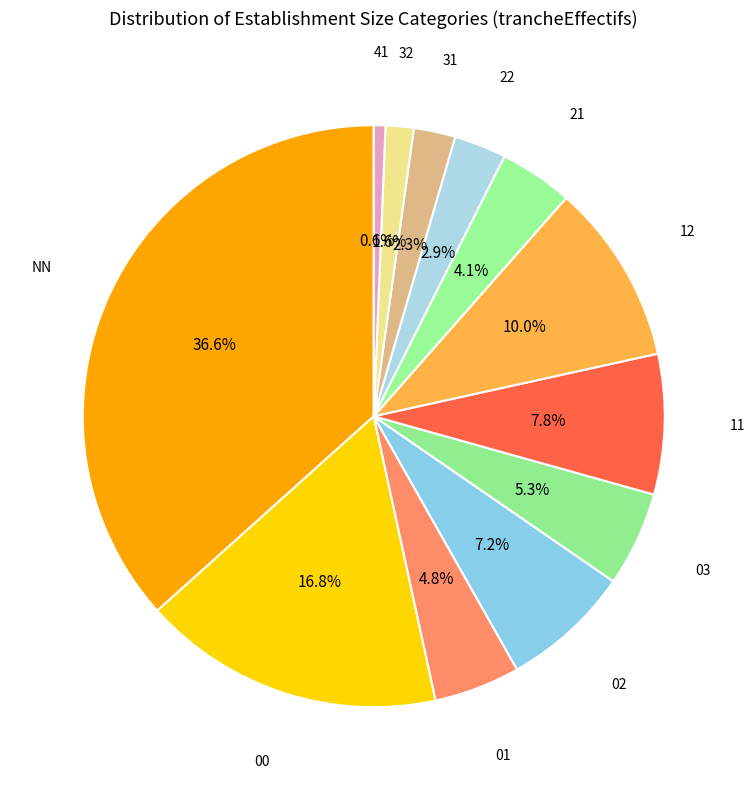

Is there any slice that represents more than half of the pie?

No